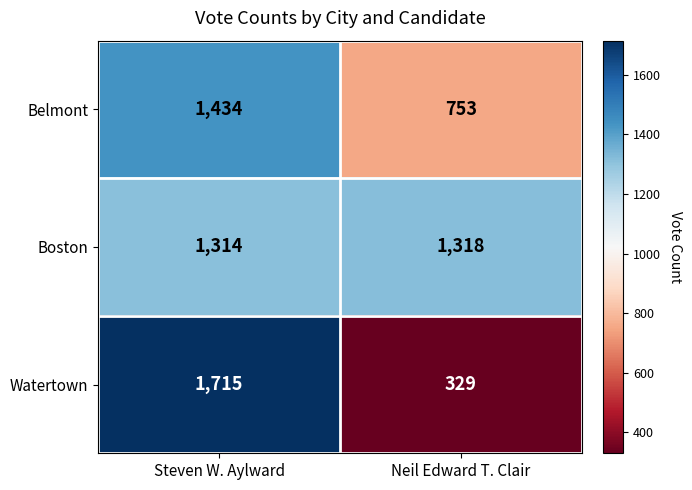

Which series has the largest total across all categories?

Boston